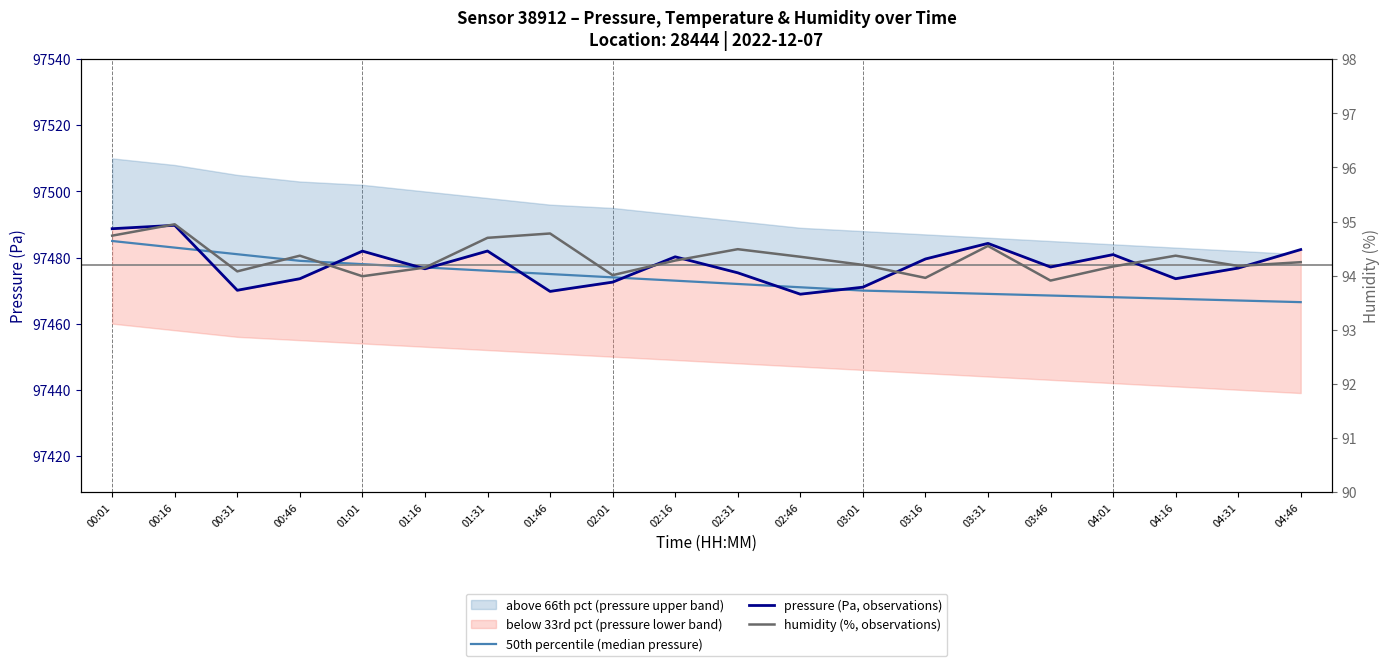

At which label does 50th percentile (median pressure) first exceed 97473?

00:01